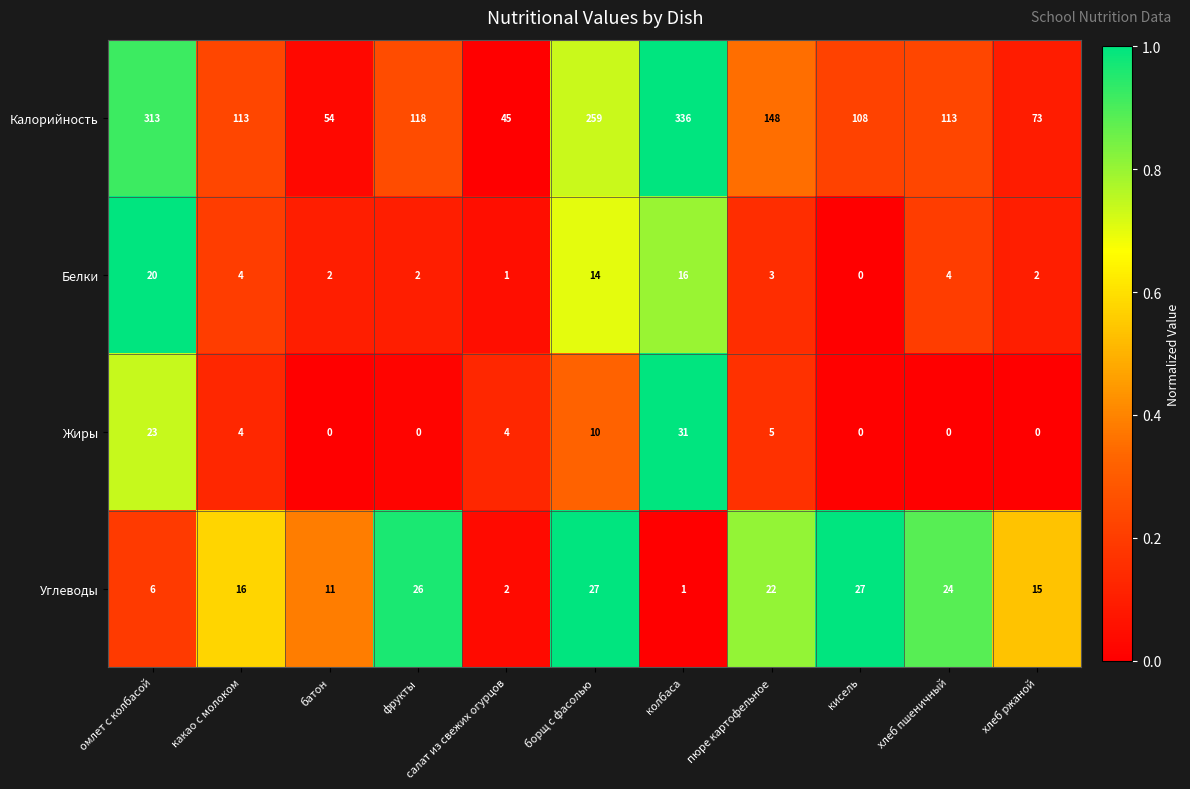

Where does the Калорийность series first go above 113?

омлет с колбасой